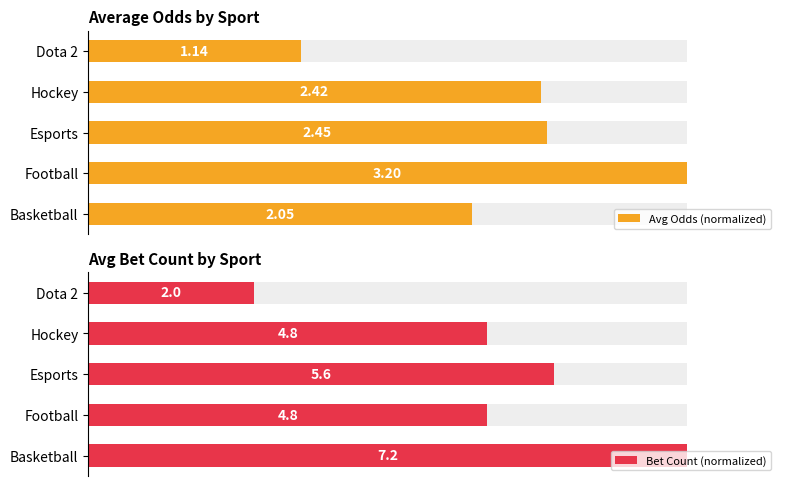

Which series changed the most between Hockey and Dota 2?

Avg Odds (normalized)